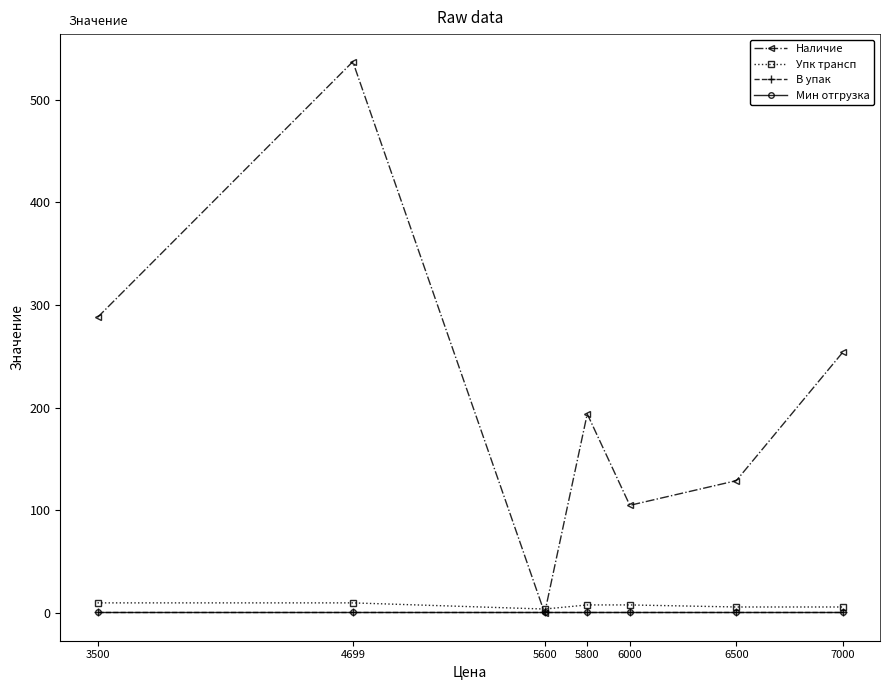

Which category has the lowest value in the Наличие series?

5600